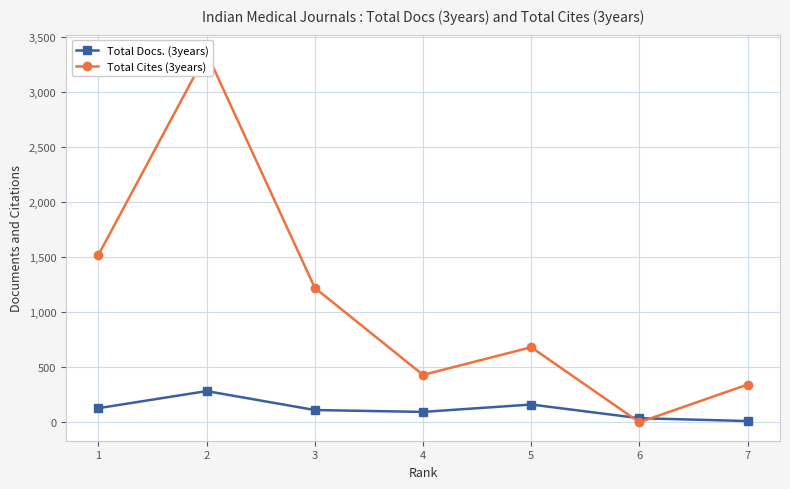

How many intersections are there between Total Docs. (3years) and Total Cites (3years)?

2